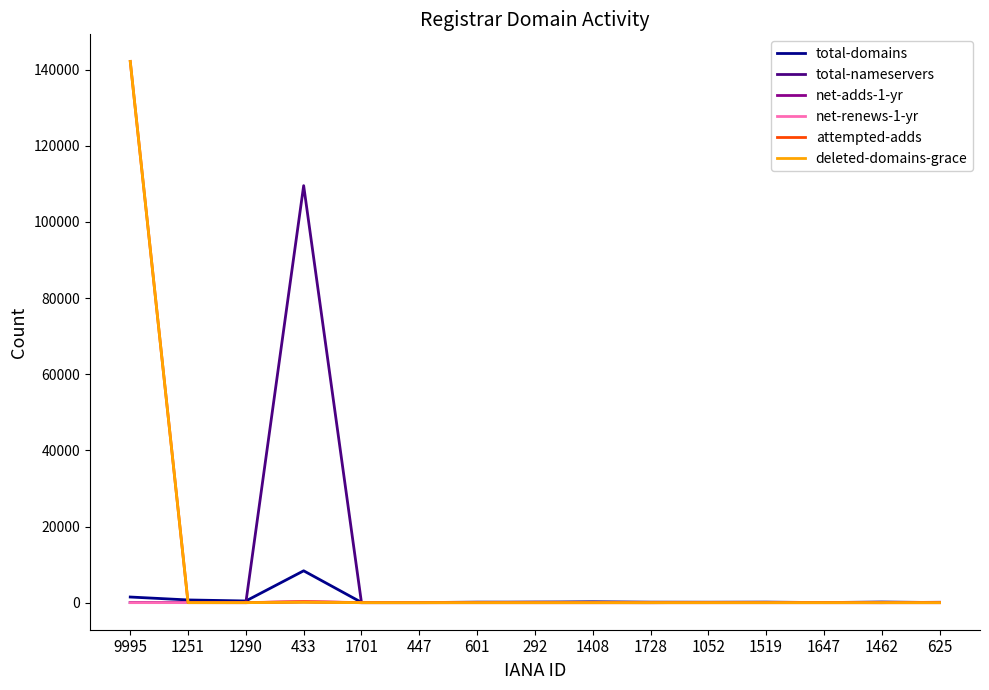

What are all the series names shown in the legend?

total-domains, total-nameservers, net-adds-1-yr, net-renews-1-yr, attempted-adds, deleted-domains-grace